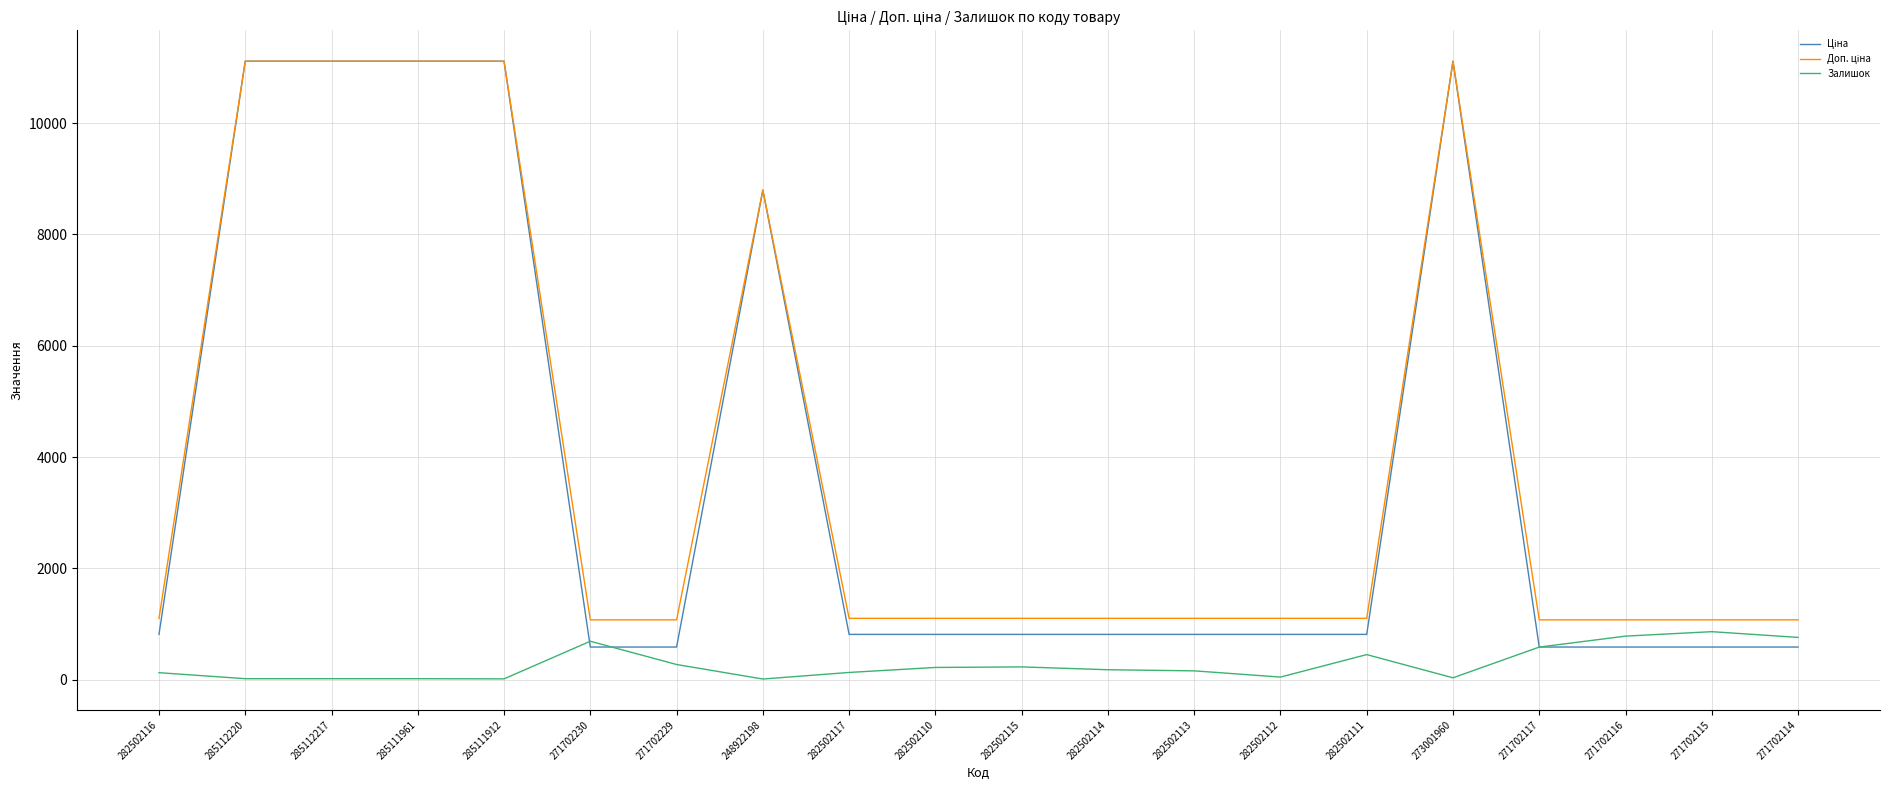

How many categories are shown in the chart?

20